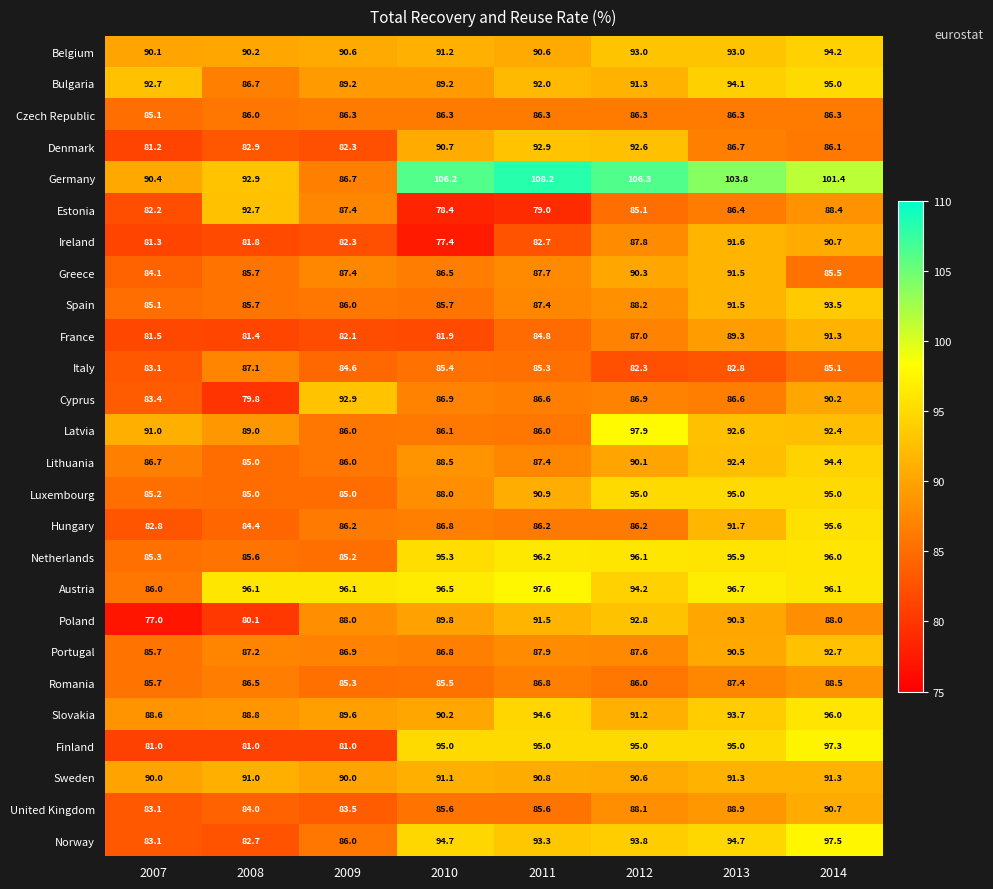

What is the maximum value shown in the chart?

108.2